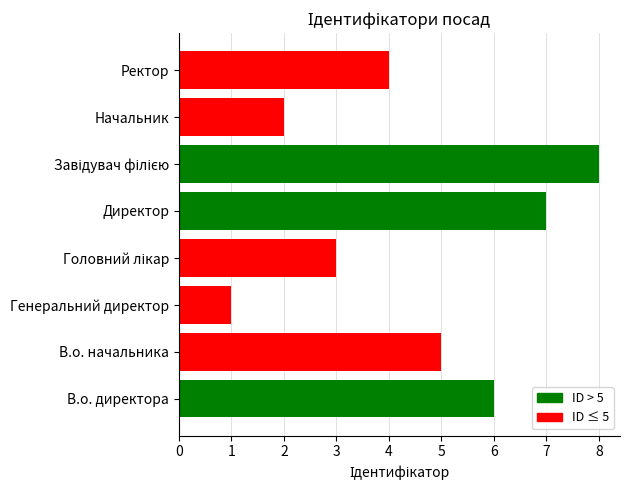

Count the values in the range 3 to 7.

5